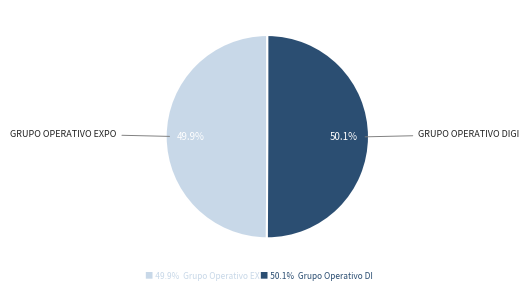

Is there any slice that represents more than half of the pie?

Yes